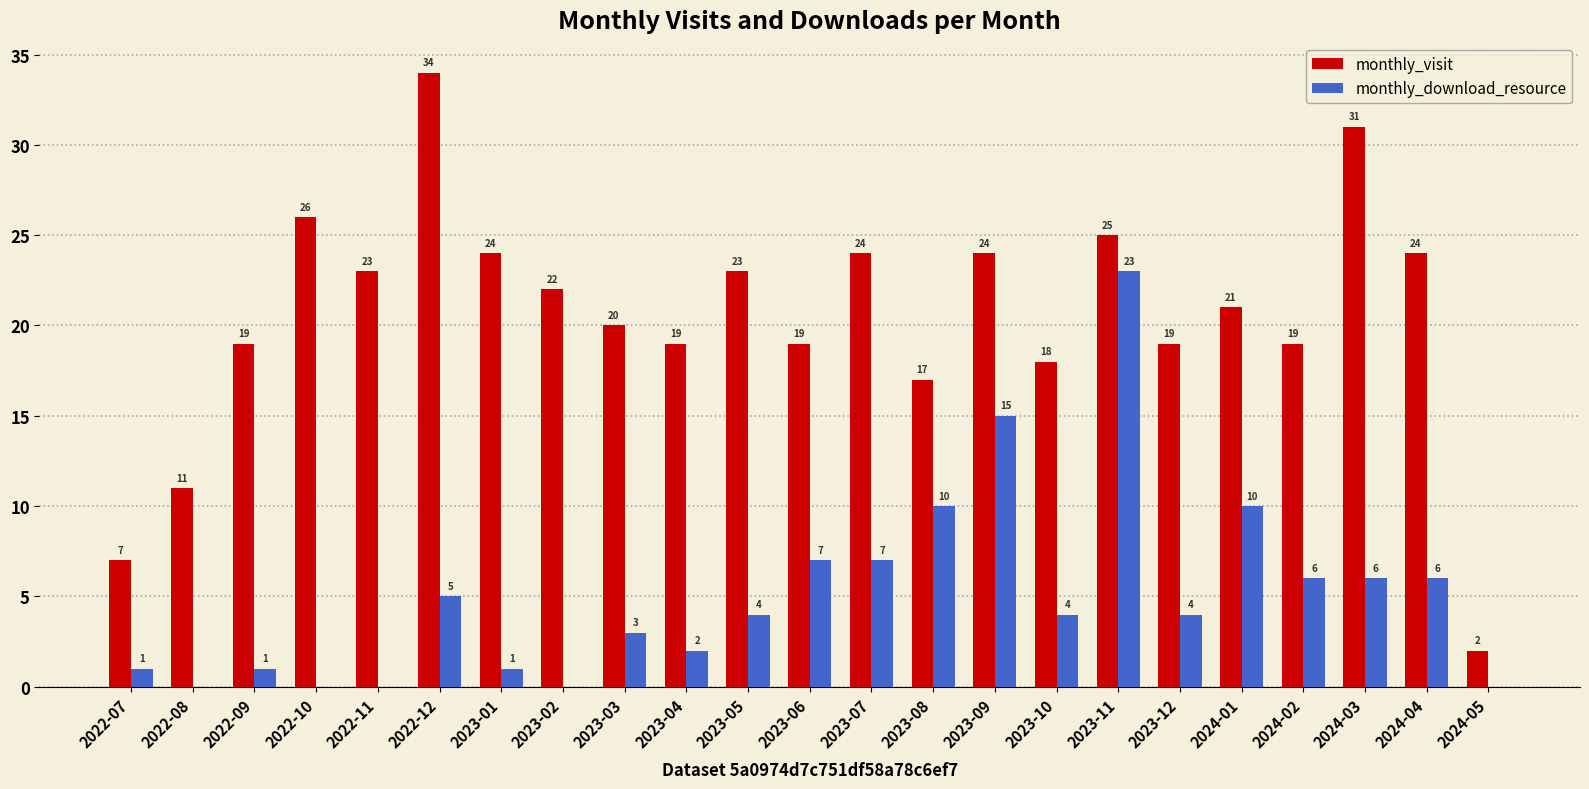

Which series changed the most between 2023-07 and 2024-04?

monthly_download_resource